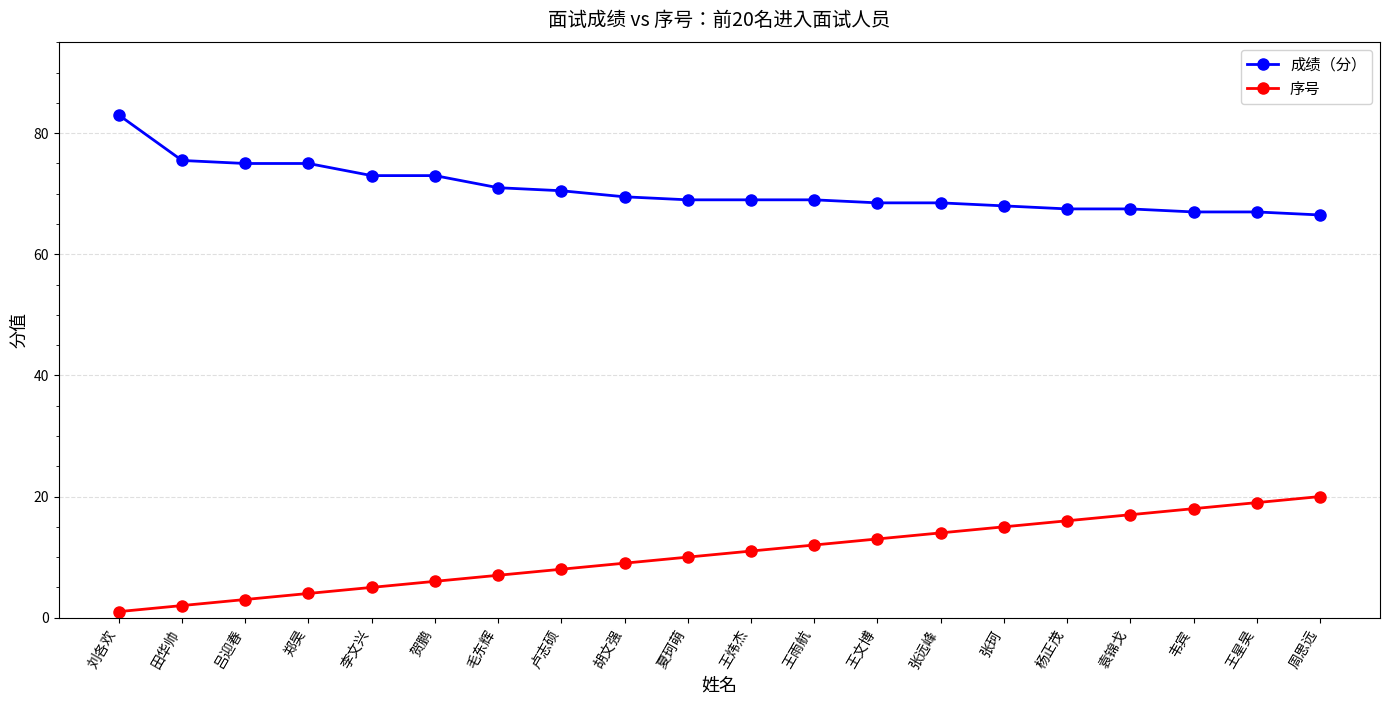

At how many categories does at least one series exceed 26?

20